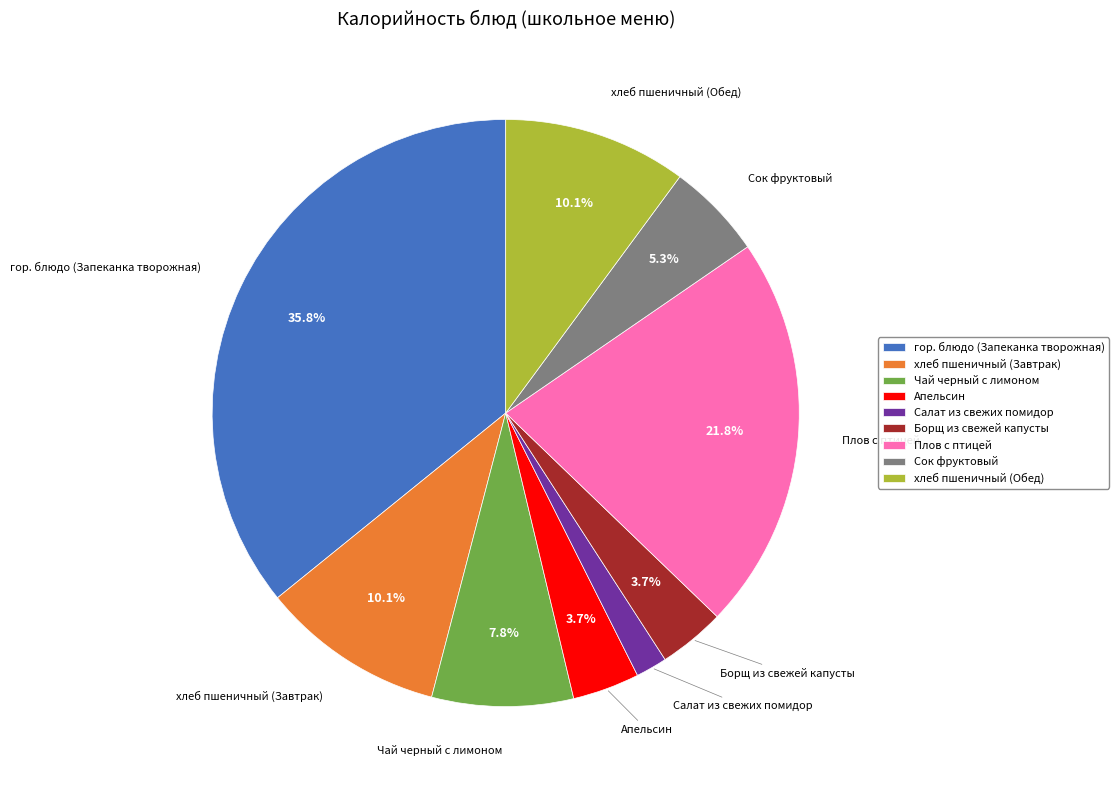

Which slice is the smallest?

Салат из свежих помидор